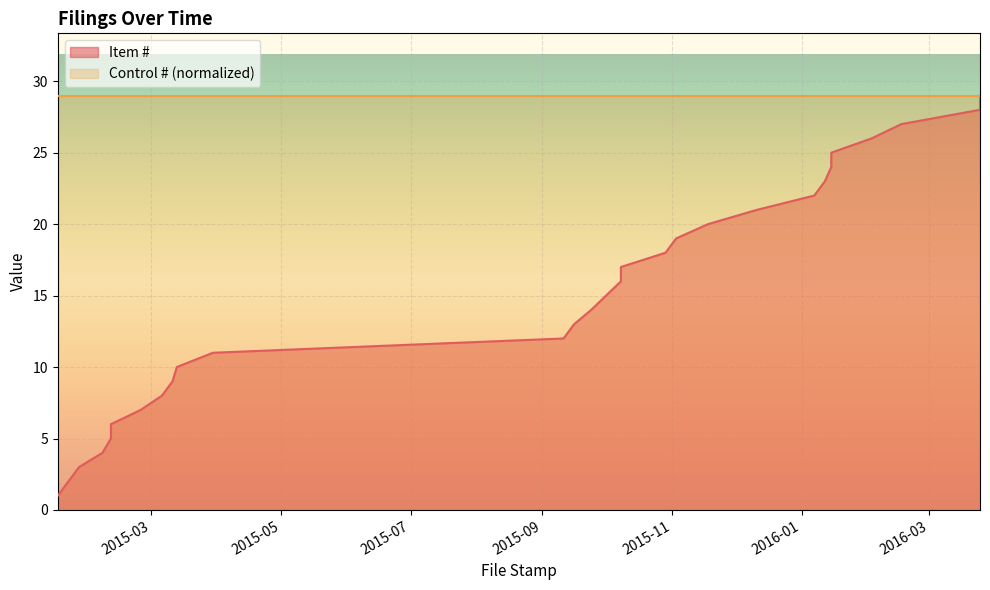

True or false: the data shows 26 at 2016-02-03.

True